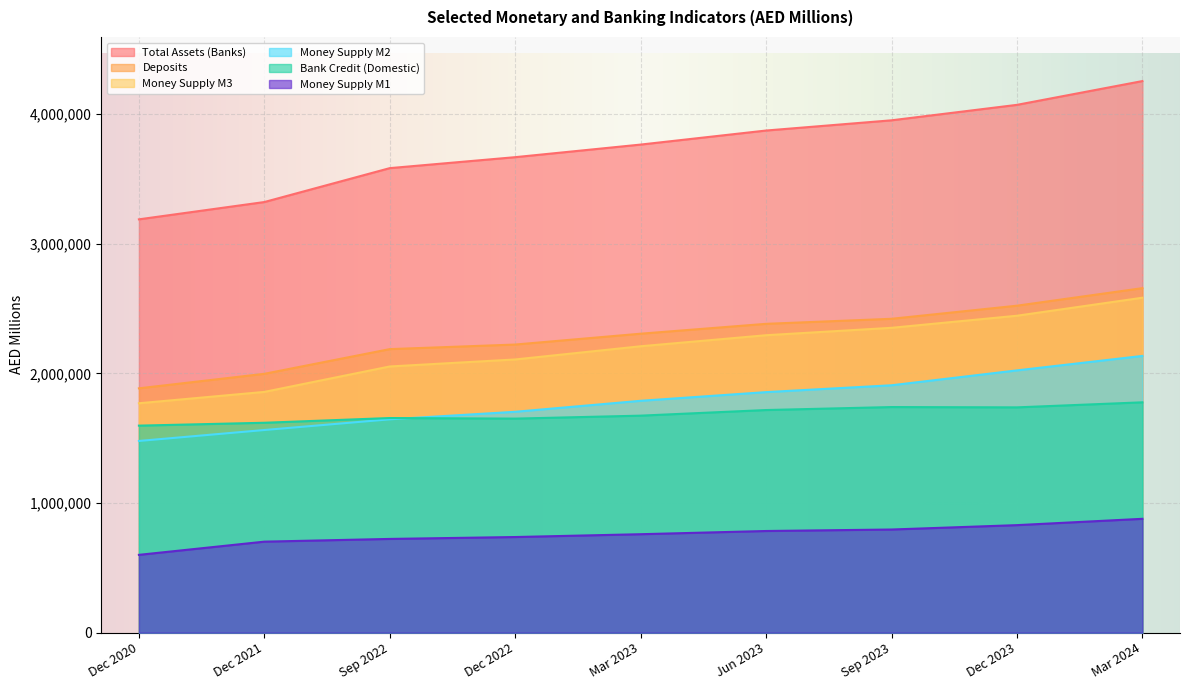

Which label corresponds to the smallest value in the chart?

Dec 2020